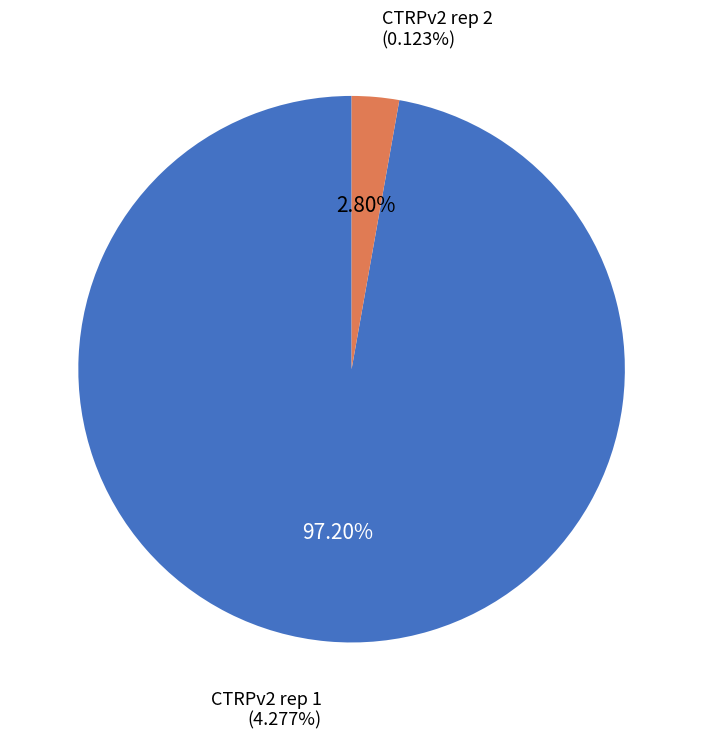

Is there any slice that represents more than half of the pie?

Yes